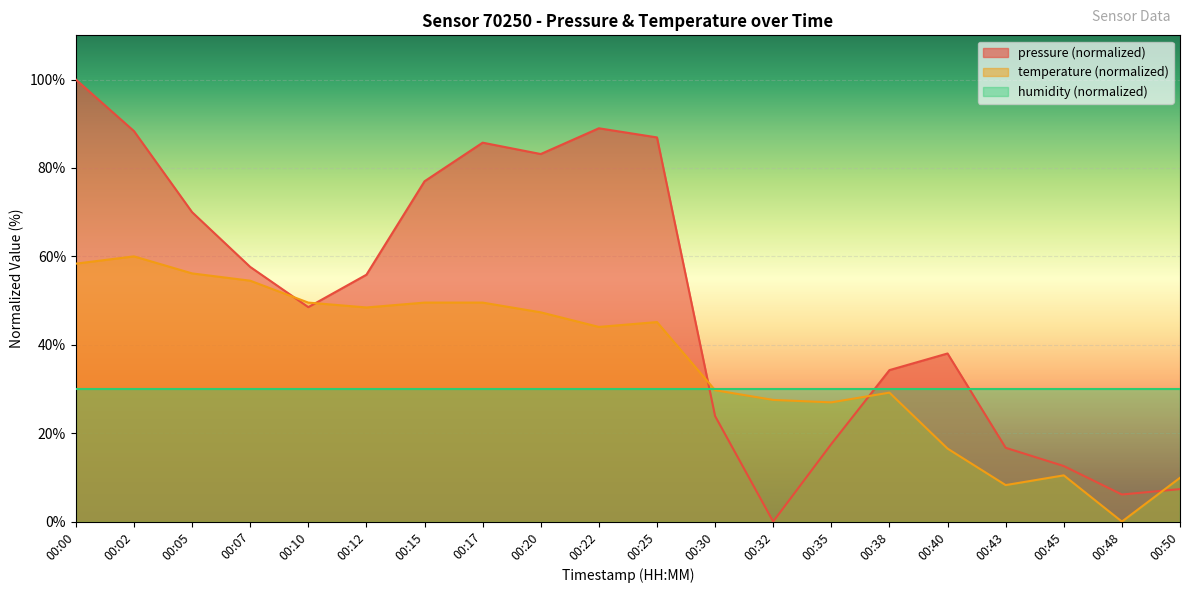

Which series has the largest total across all categories?

pressure (normalized)